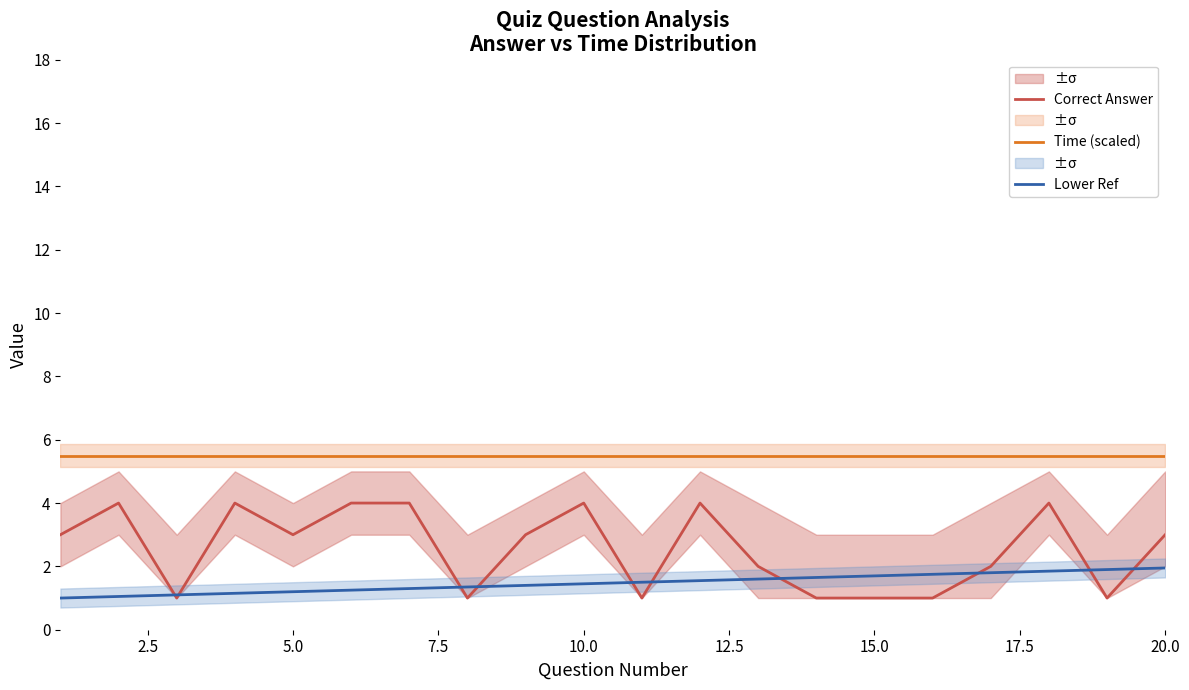

What is the highest value of the Lower Ref series?

2.0